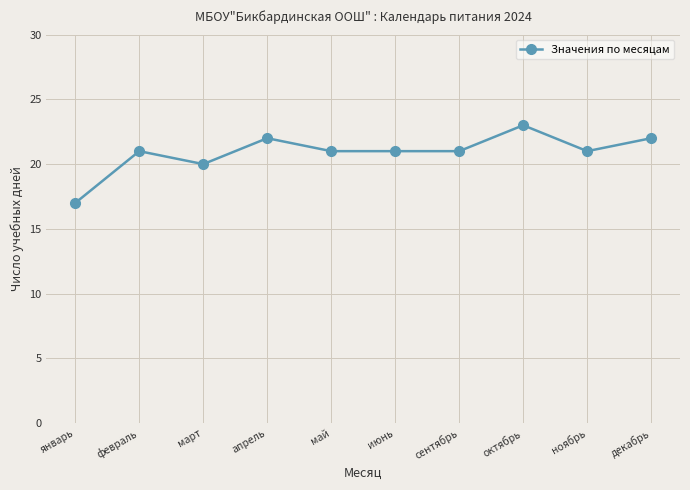

What is the value of the 2nd point from the left?

21